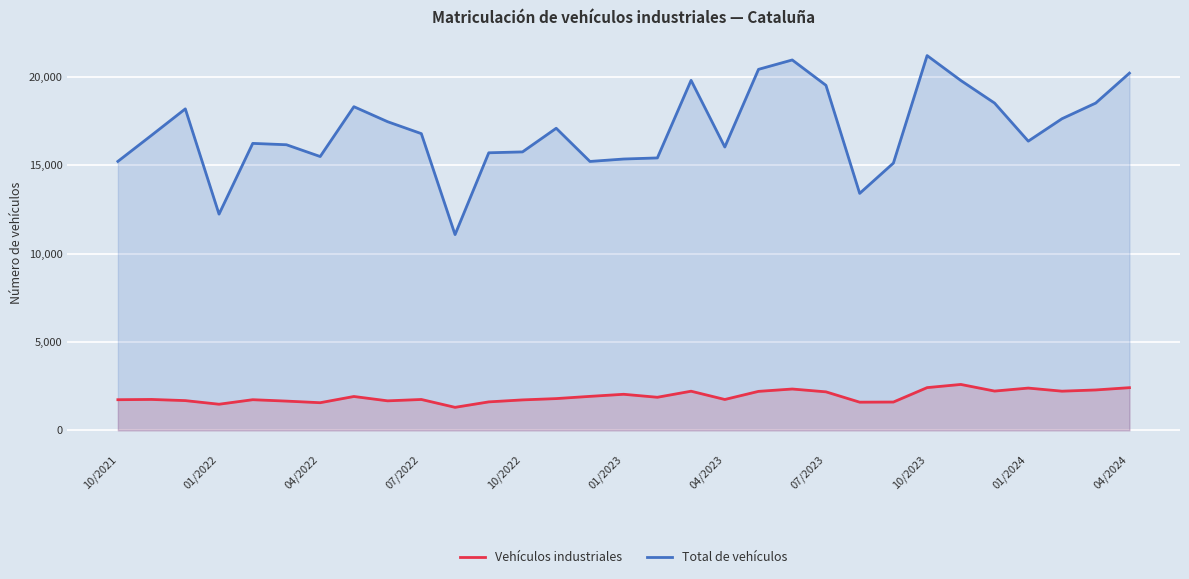

What is the lowest value of the Vehículos industriales series?

1301